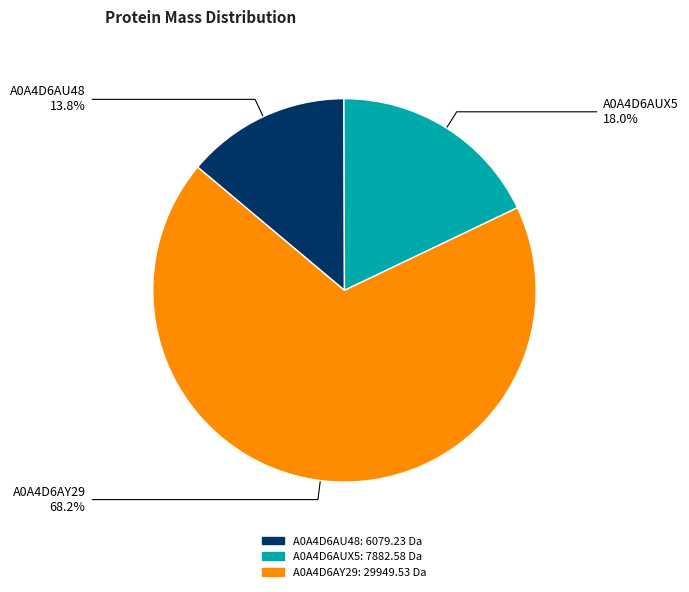

What is the ratio of the value at A0A4D6AUX5 to the value at A0A4D6AY29?

0.3